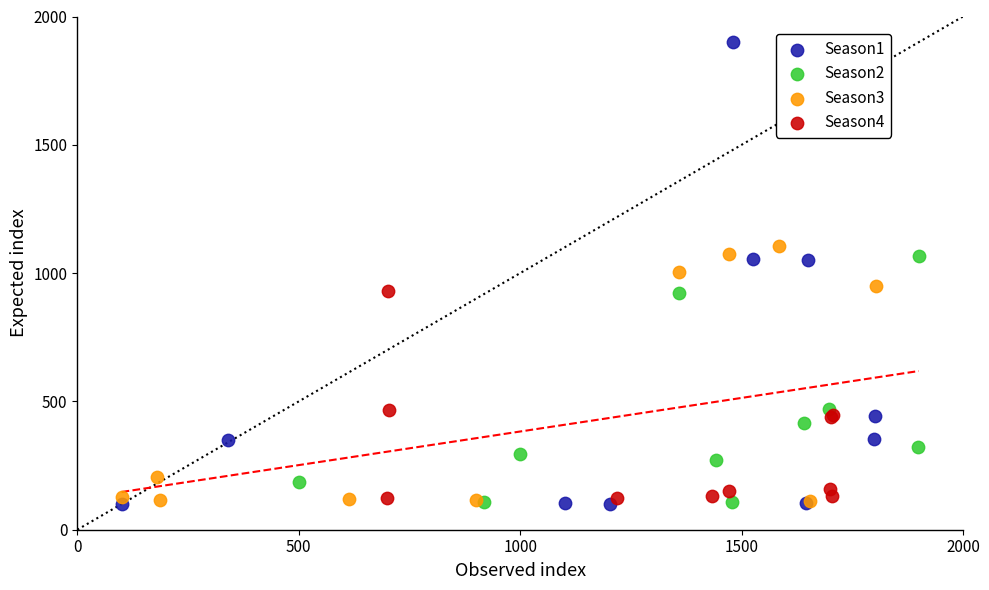

What are all the series names shown in the legend?

Season1, Season2, Season3, Season4